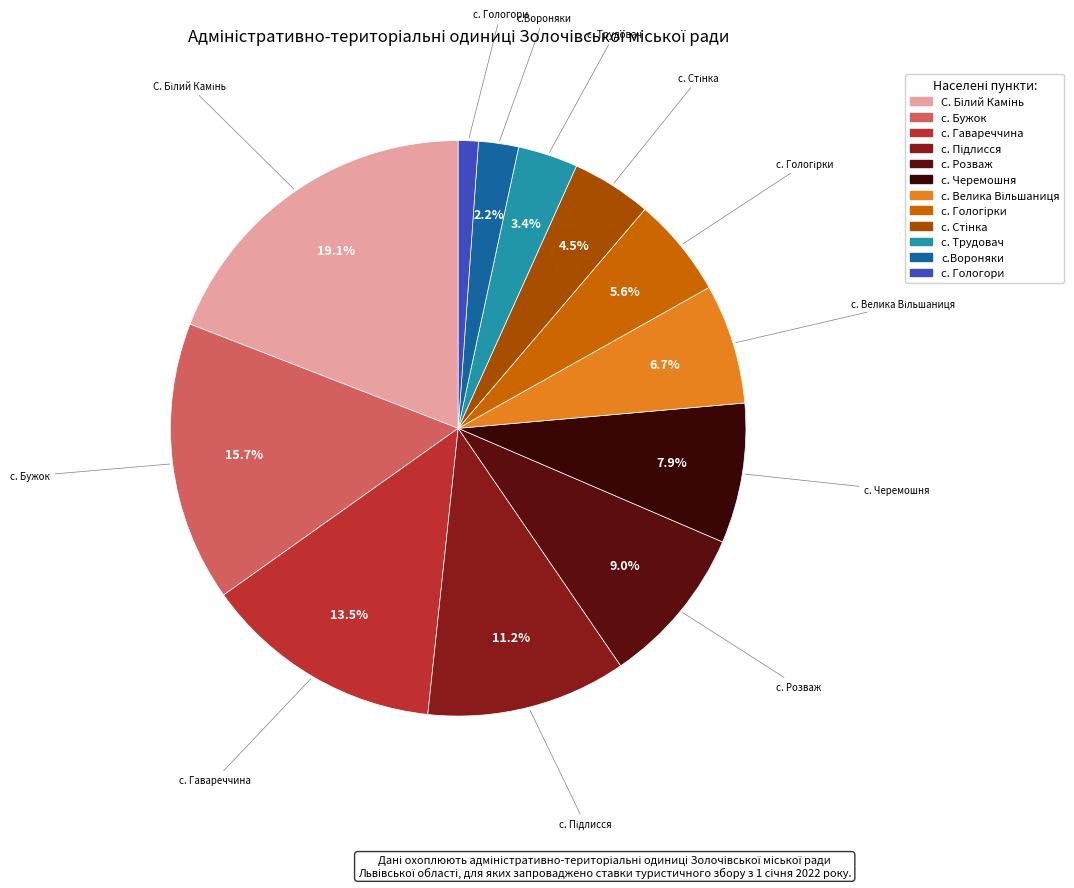

Does any single category account for the majority?

No